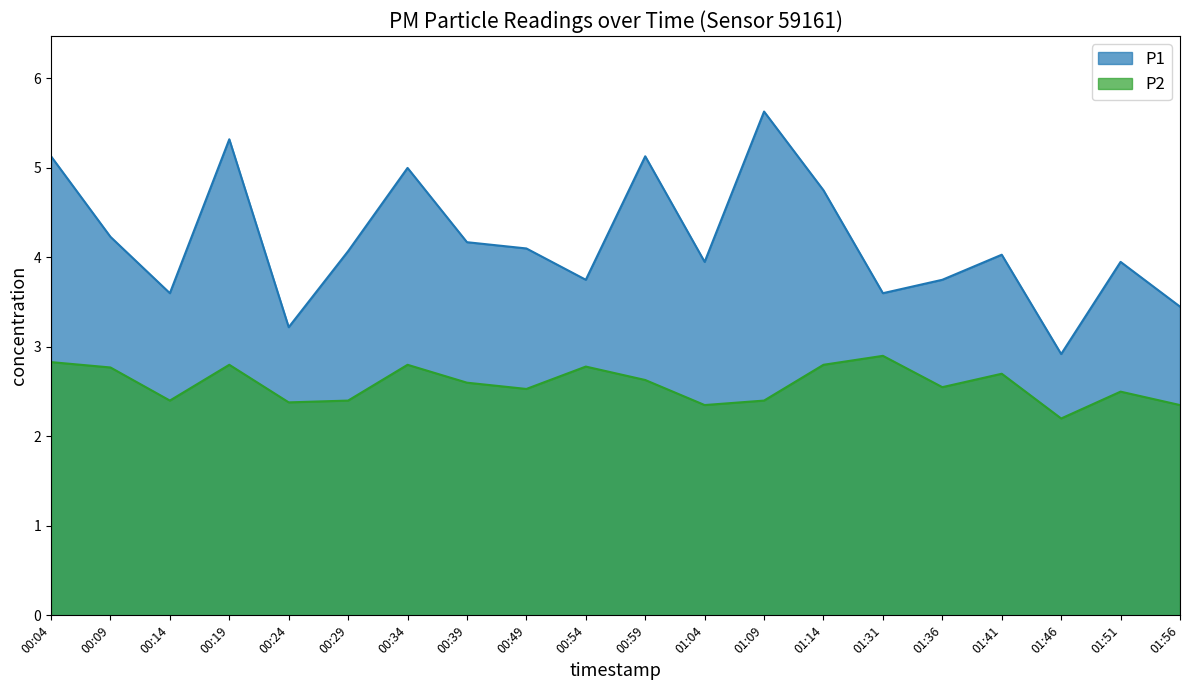

Is the value of P2 at 01:09 greater than the value of P1 at 00:29?

No